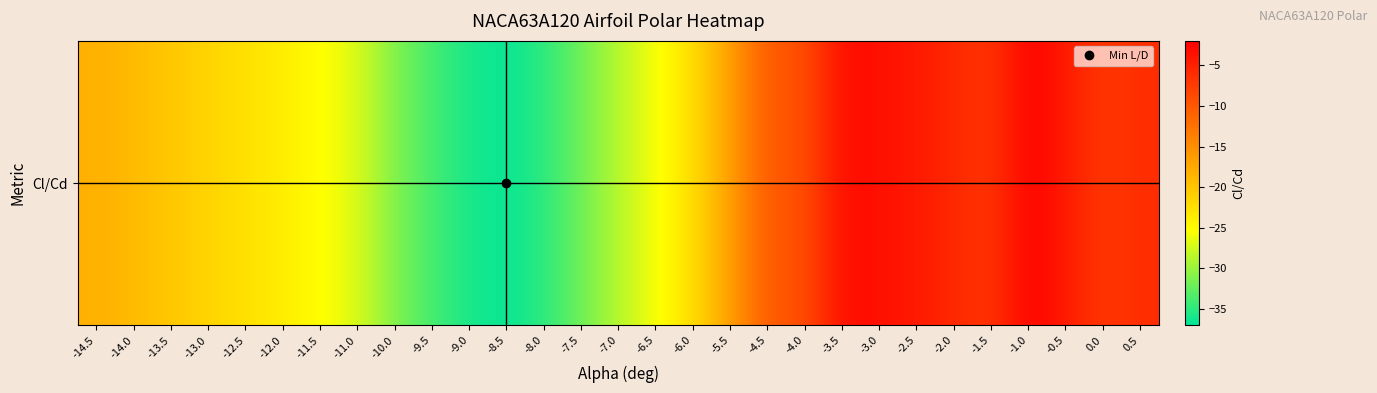

What is the maximum value shown in the chart?

-2.0